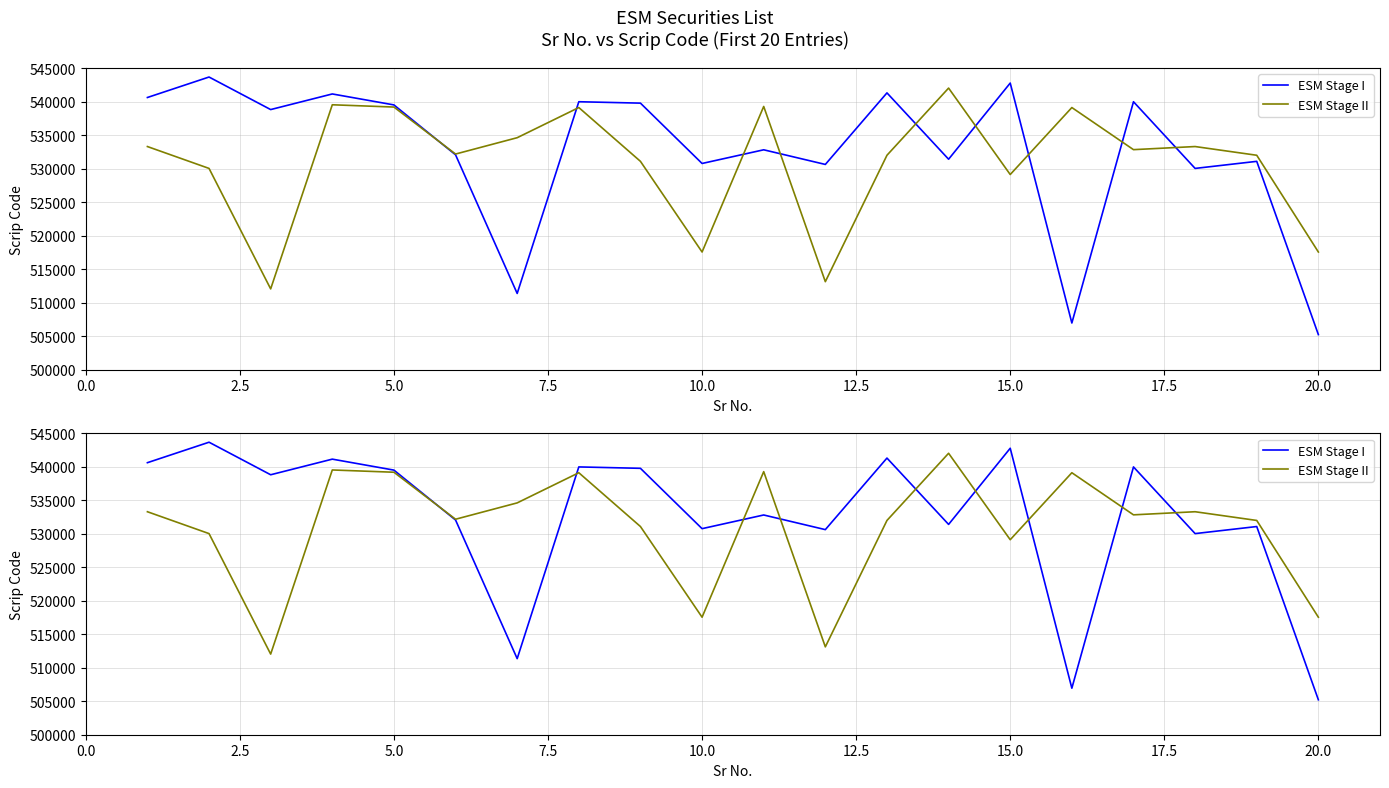

Rank the series at 2.5 from lowest to highest value.

ESM Stage II, ESM Stage I